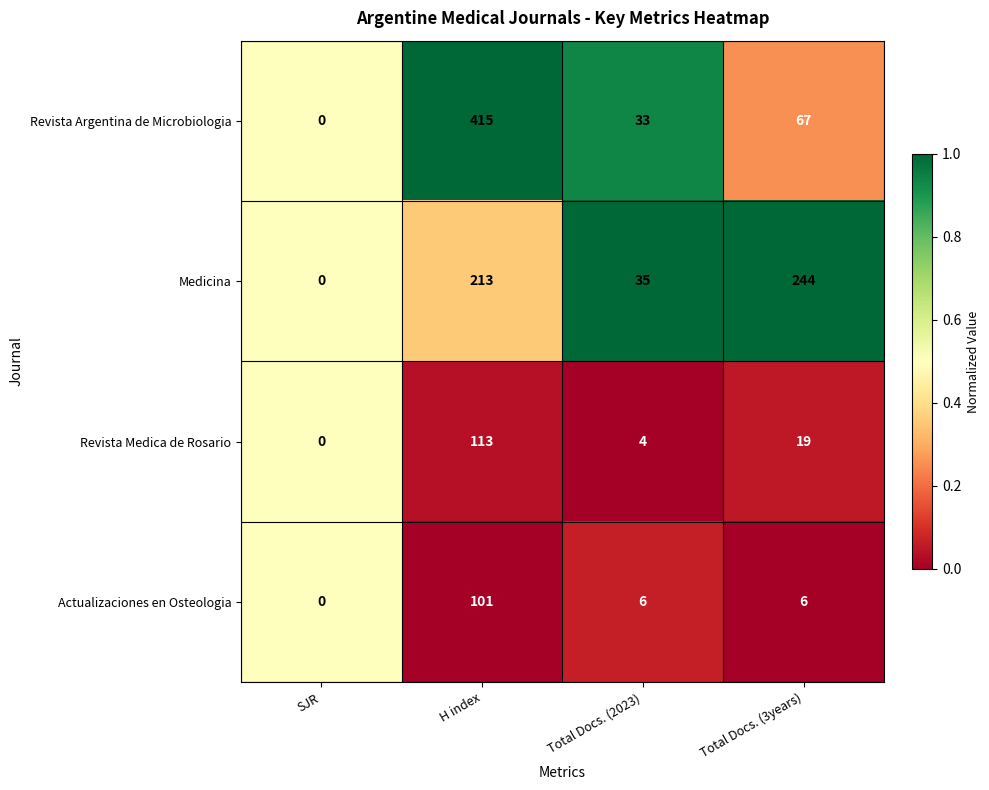

What is the sum of all Actualizaciones en Osteologia values?

113